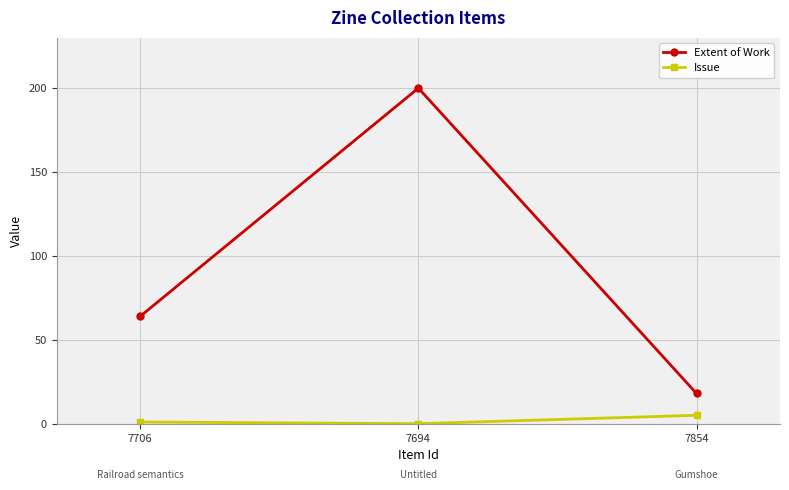

How many positive values does the Issue series have?

2